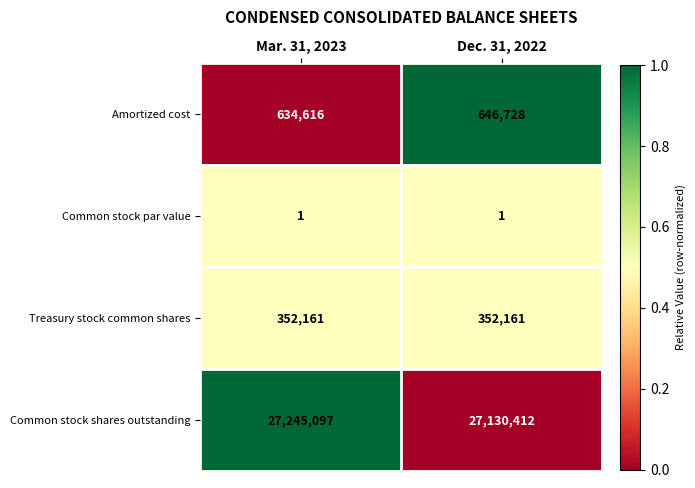

How many series are shown in this chart?

4